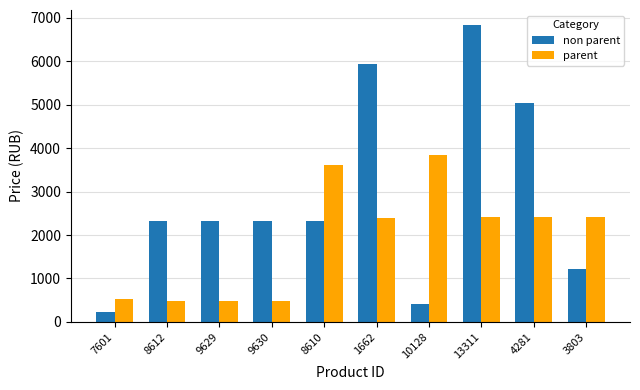

Between 8612 and 13311, which series saw the biggest shift?

non parent